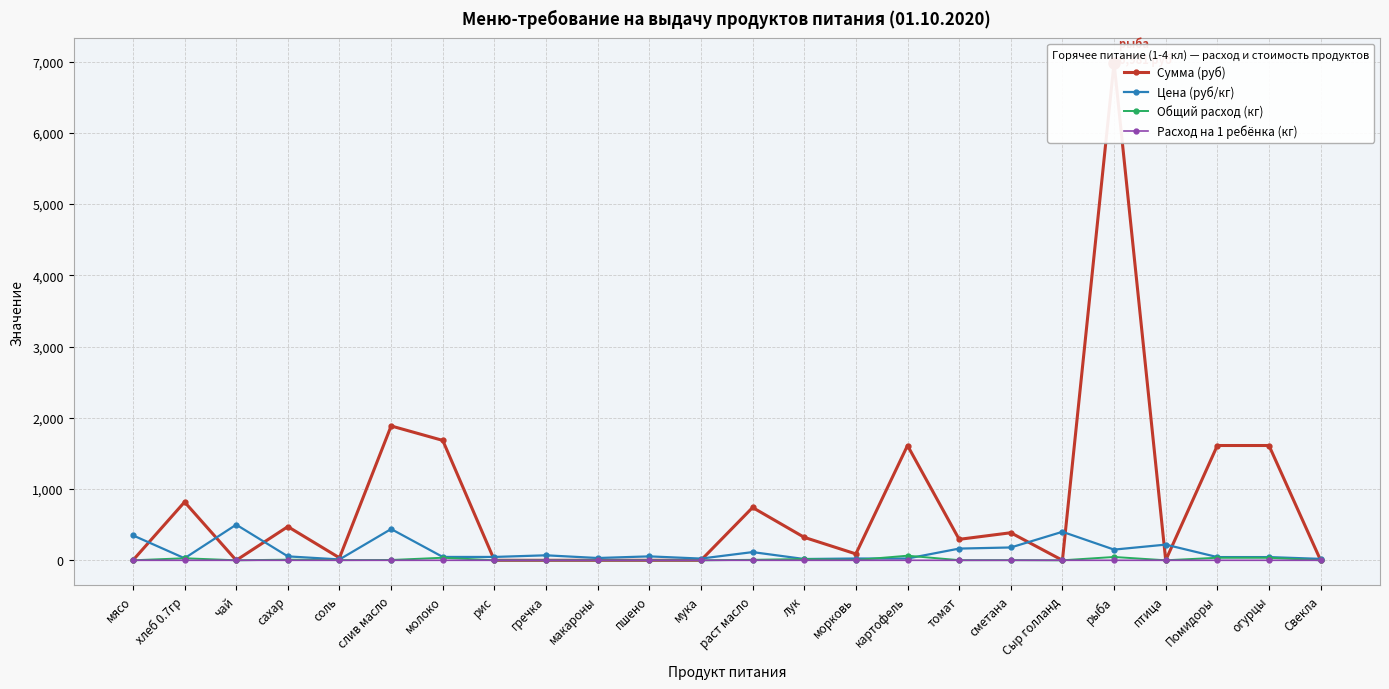

Which category has the lowest value in the Расход на 1 ребёнка (кг) series?

мясо